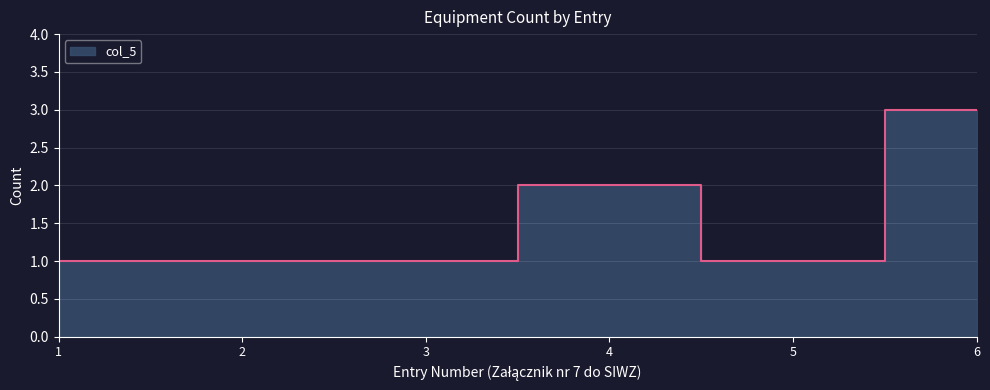

Approximately how many times larger is the value at 5 compared to 6?

0.3